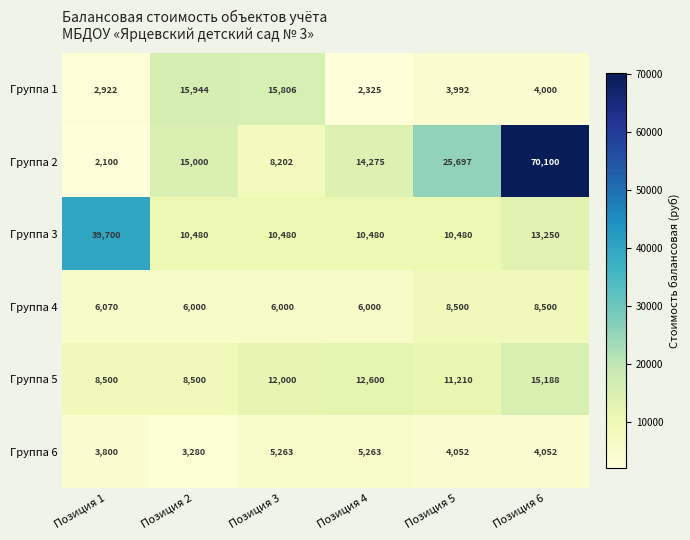

The value of Группа 6 at Позиция 5 is 4052. True or false?

True